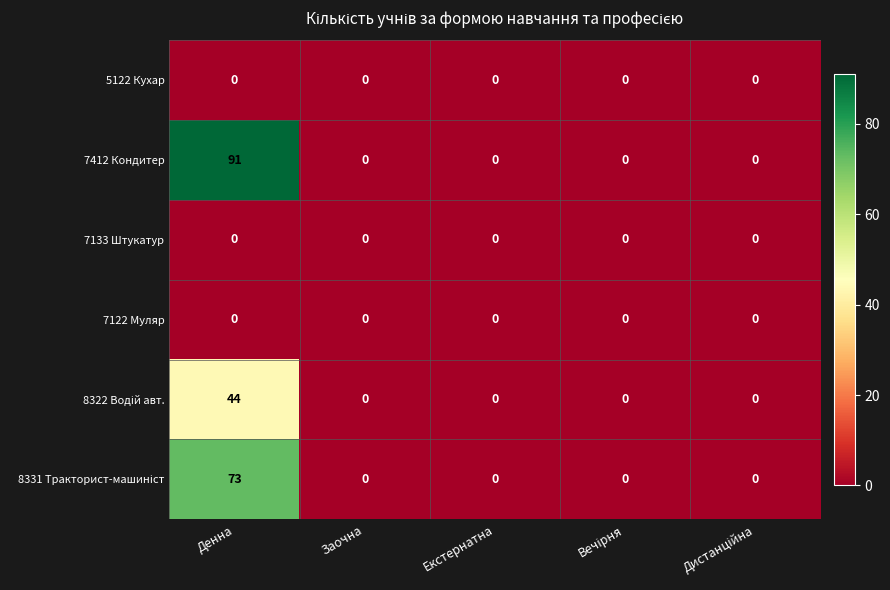

Is it true that 7133 Штукатур equals 0 at Денна?

True